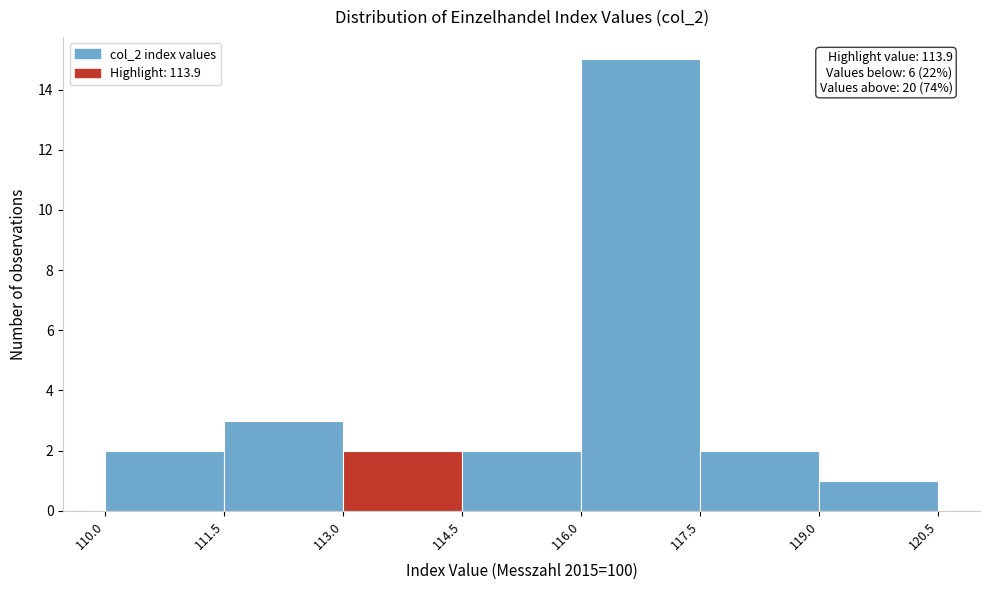

Which range on the x-axis has the tallest bar?

116.0 to 117.5